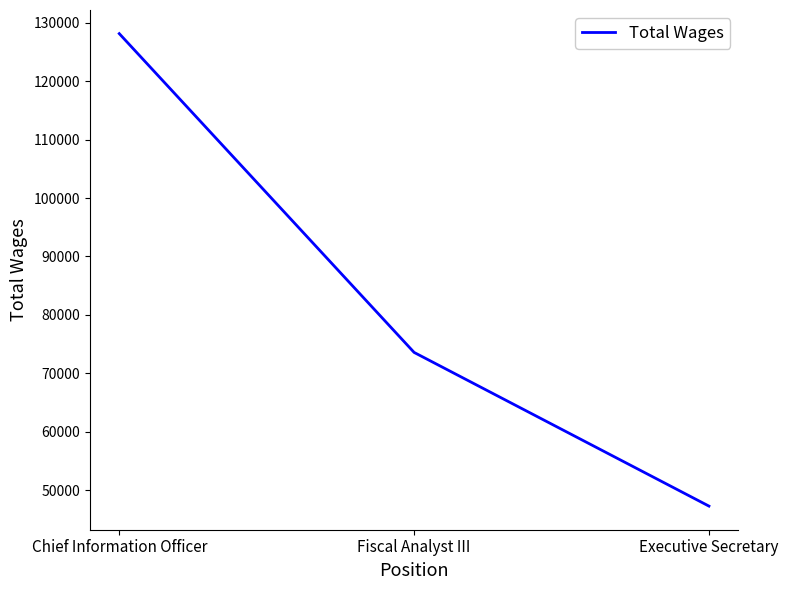

List the labels in order of value, largest first.

Chief Information Officer, Fiscal Analyst III, Executive Secretary